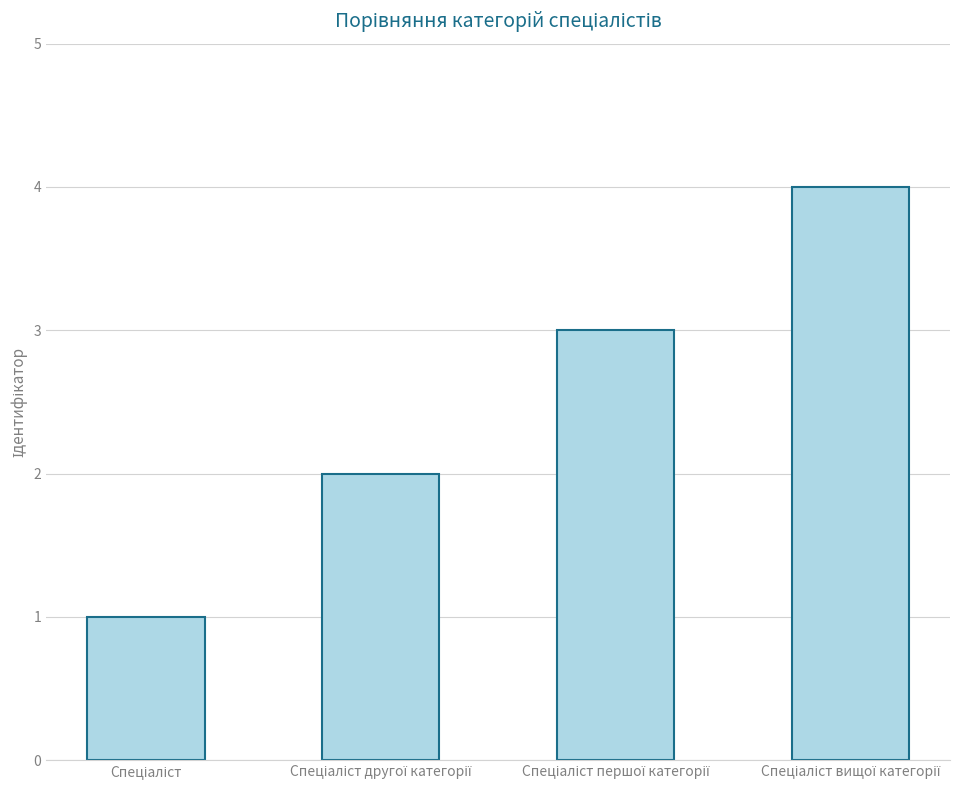

What is the difference between the maximum and minimum values?

3